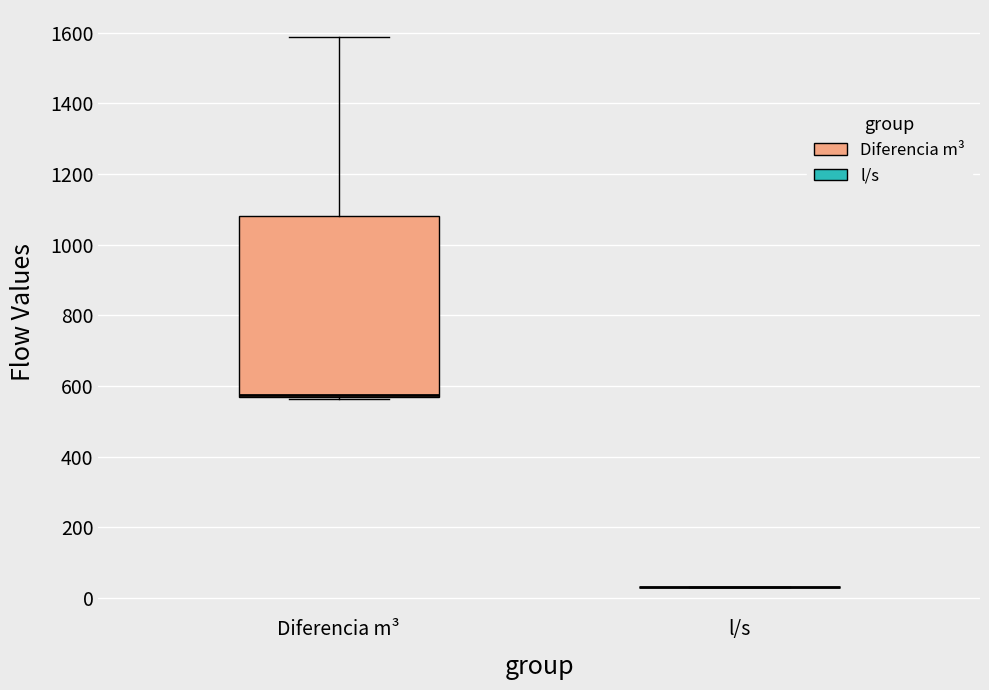

Reading left to right, read every box against the y-axis: the position of its median line, the range the box covers, and the ends of its whiskers. The values are not printed on the chart, so give them approximately, as read against the axis.

Diferencia m³: median 580 (drawn on the box's lower edge), box 560 to 1080, whiskers 560 to 1580
l/s: box collapsed to a line at 40, whiskers 40 to 40